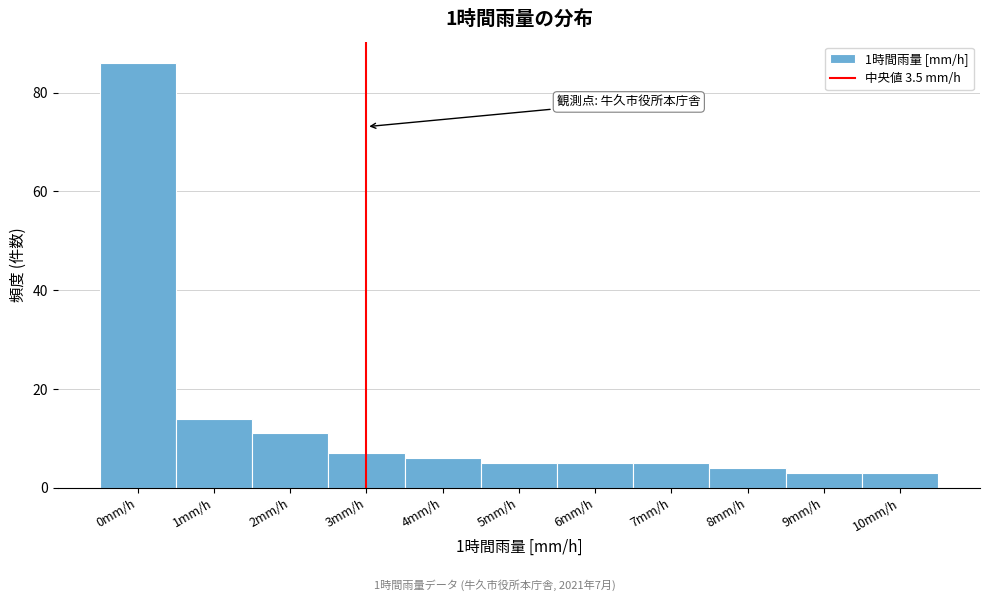

Reading right to left, extract all data points from this chart.

10mm/h=3	9mm/h=3	8mm/h=4	7mm/h=5	6mm/h=5	5mm/h=5	4mm/h=6	3mm/h=7	2mm/h=11	1mm/h=14	0mm/h=86